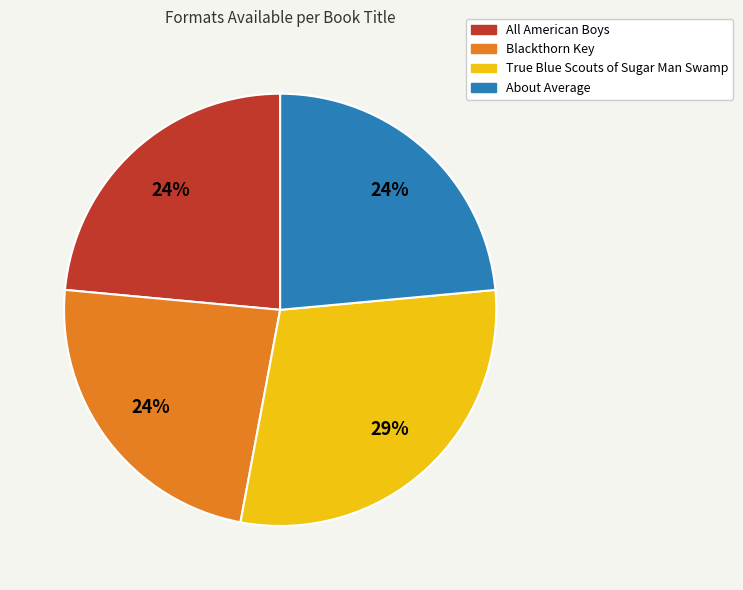

Is there any slice that represents more than half of the pie?

No